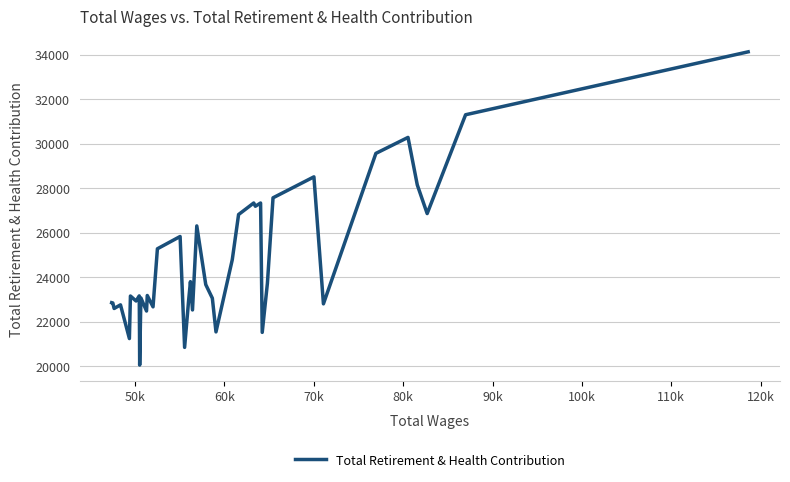

What is the sum of all values?

988091